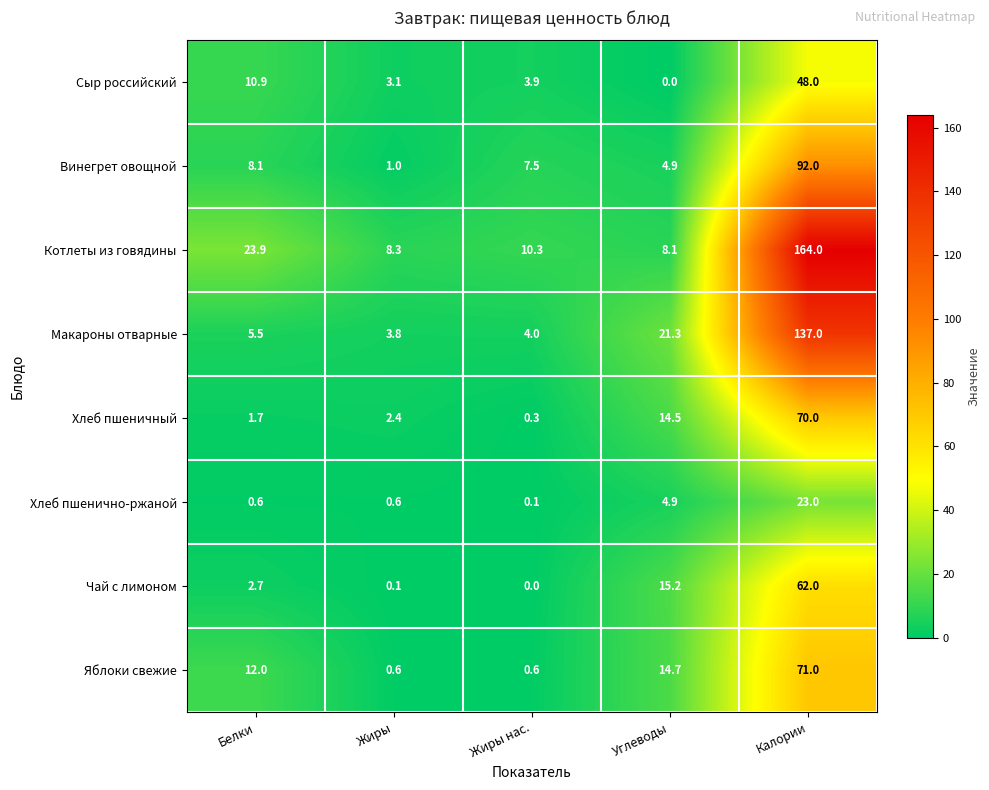

At which category does the chart reach its peak across all series?

Калории